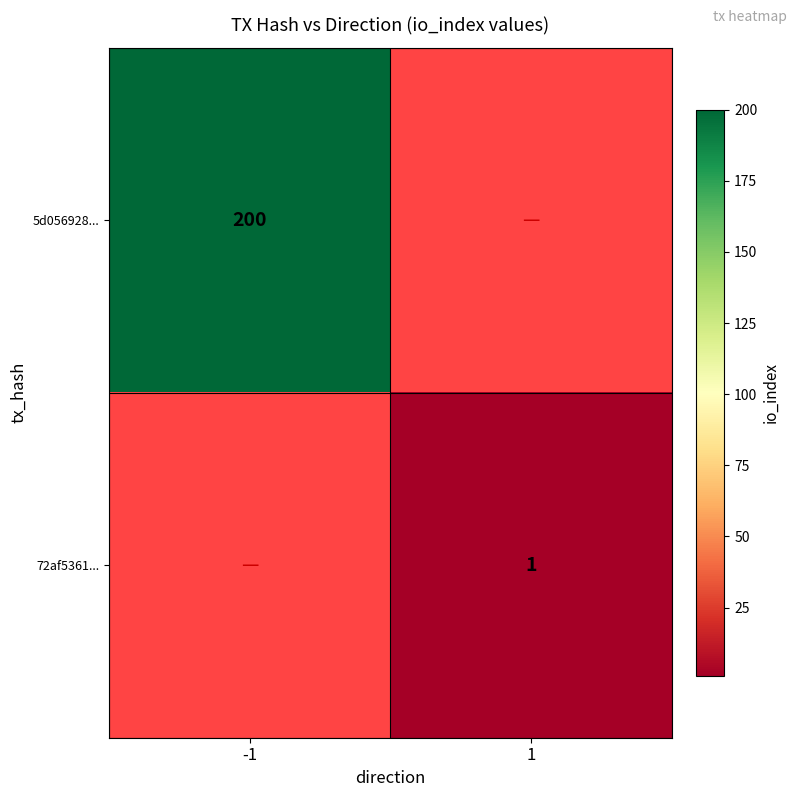

At which category does the chart reach its minimum across all series?

1